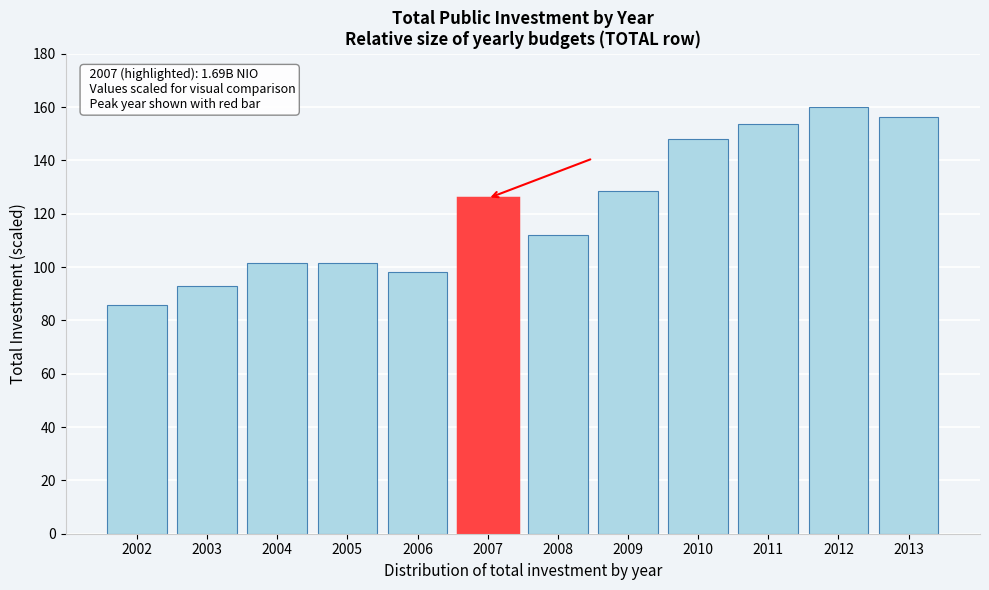

The chart shows a value of 217.5 at 2012. True or false?

False